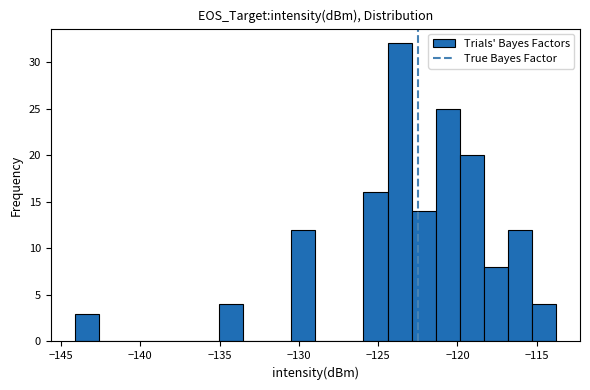

Read against the x-axis, roughly where is the centre of the tallest bar?

-123.5